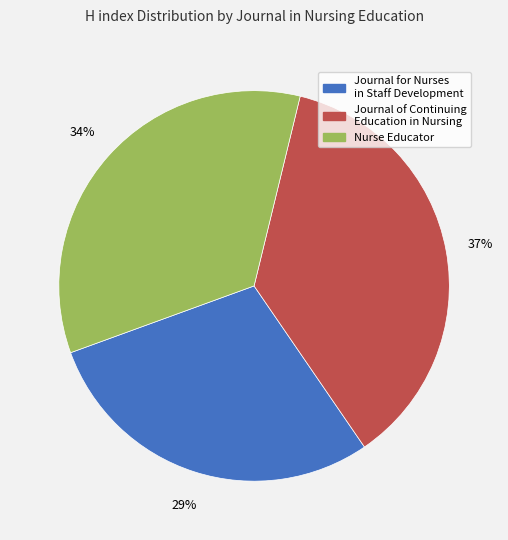

To the nearest percent, what is the combined percentage of Journal of Continuing Education in Nursing and Journal for Nurses in Staff Development?

66%